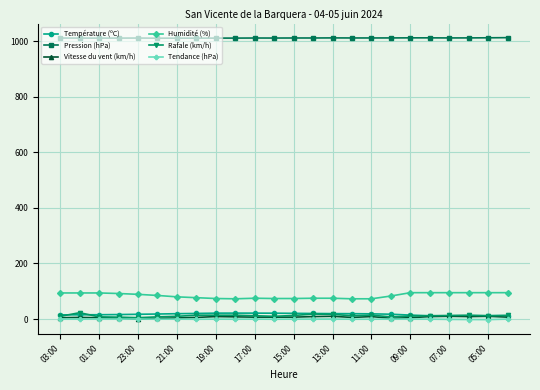

Which series has the largest total across all categories?

Pression (hPa)